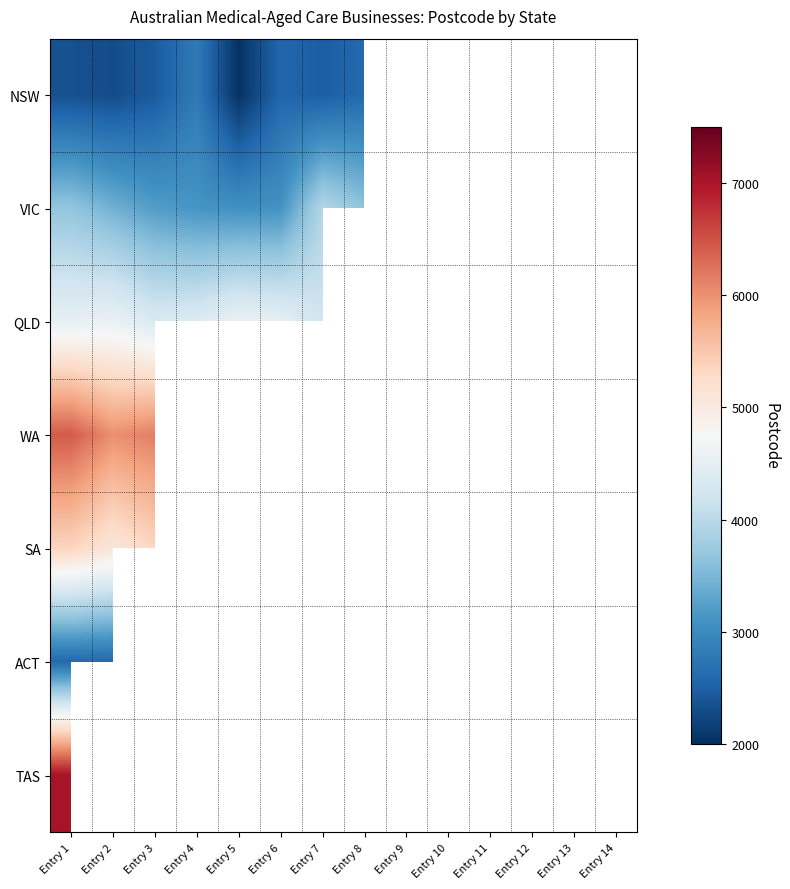

Is the value of ACT at Entry 13 greater than the value of SA at Entry 2?

No